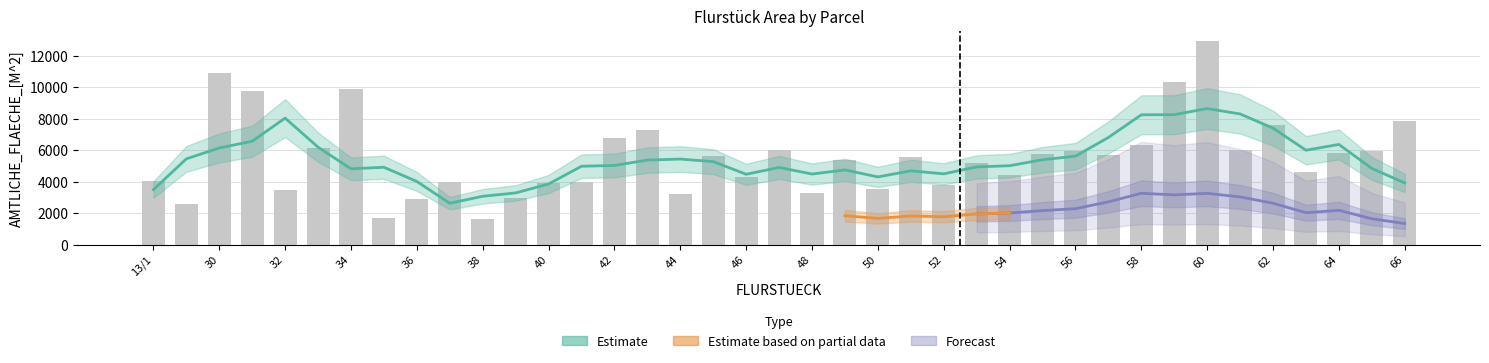

What is the average value?

5559